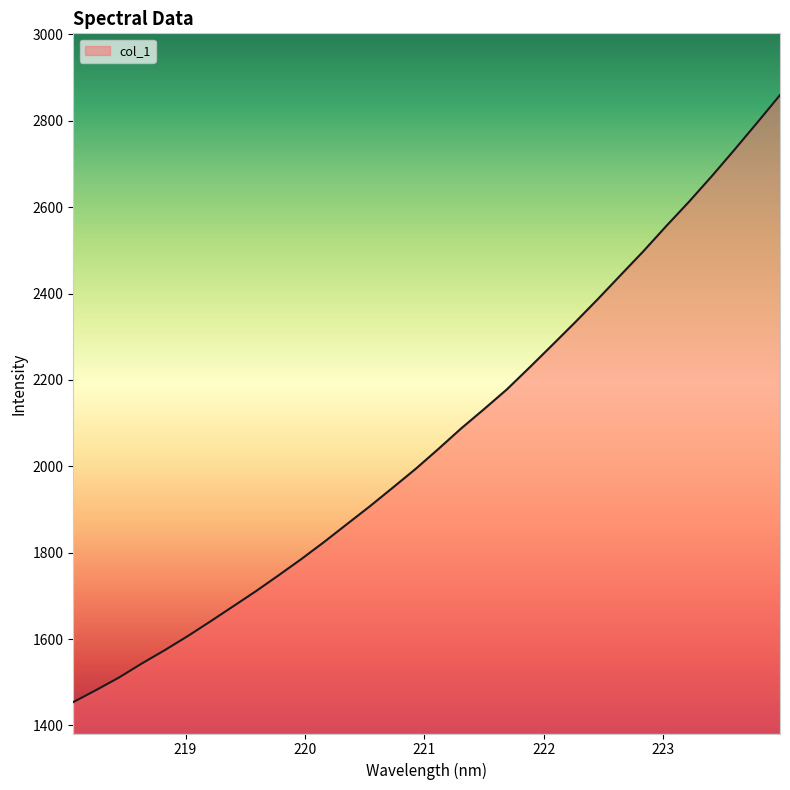

What is the difference between the maximum and minimum values?

1405.3